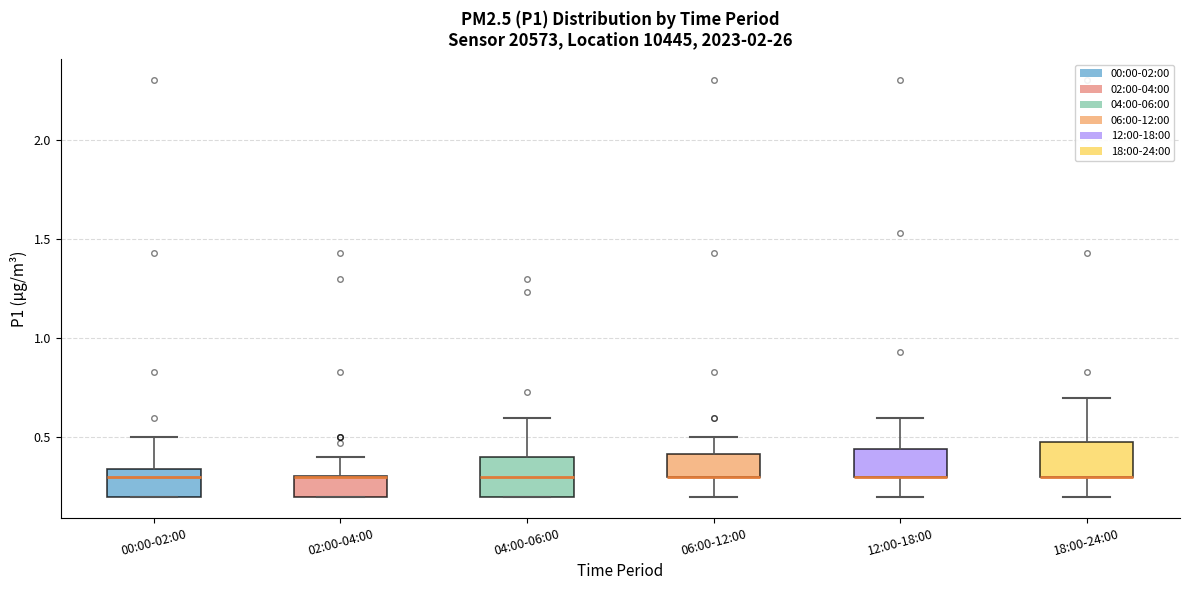

Reading left to right, read every box against the y-axis: the position of its median line, the range the box covers, and the ends of its whiskers. The values are not printed on the chart, so give them approximately, as read against the axis.

00:00-02:00: median 0.30, box 0.20 to 0.35, whiskers 0.20 to 0.50
02:00-04:00: median 0.30 (drawn on the box's upper edge), box 0.20 to 0.30, whiskers 0.20 to 0.40
04:00-06:00: median 0.30, box 0.20 to 0.40, whiskers 0.20 to 0.60
06:00-12:00: median 0.30 (drawn on the box's lower edge), box 0.30 to 0.40, whiskers 0.20 to 0.50
12:00-18:00: median 0.30 (drawn on the box's lower edge), box 0.30 to 0.45, whiskers 0.20 to 0.60
18:00-24:00: median 0.30 (drawn on the box's lower edge), box 0.30 to 0.50, whiskers 0.20 to 0.70